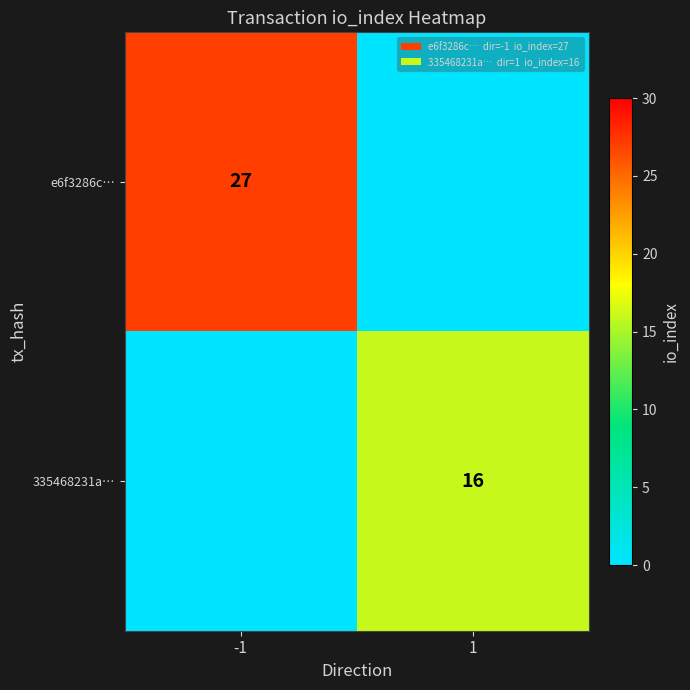

Is it true that e6f3286c… equals 14 at -1?

False